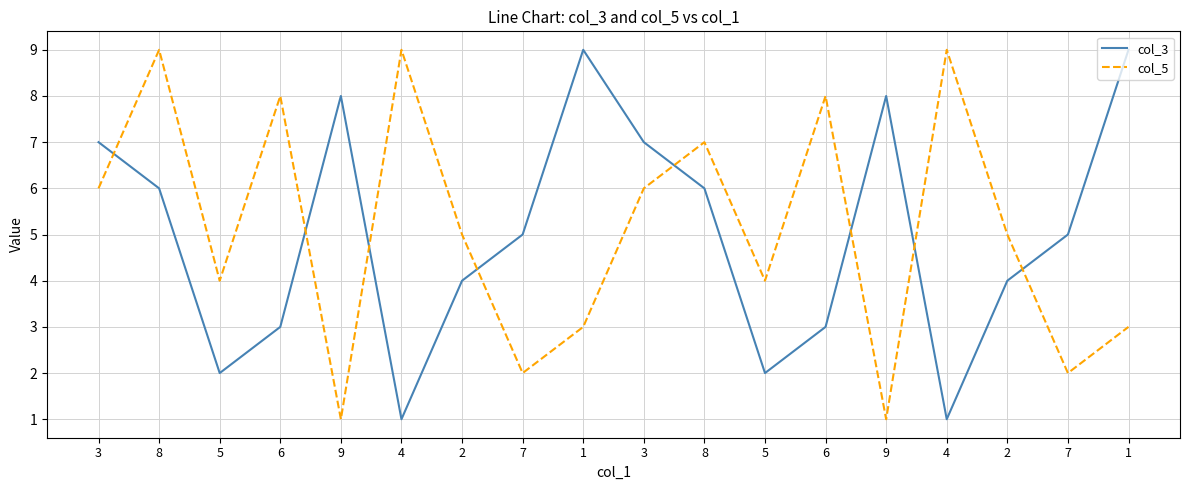

What are all the series names shown in the legend?

col_3, col_5